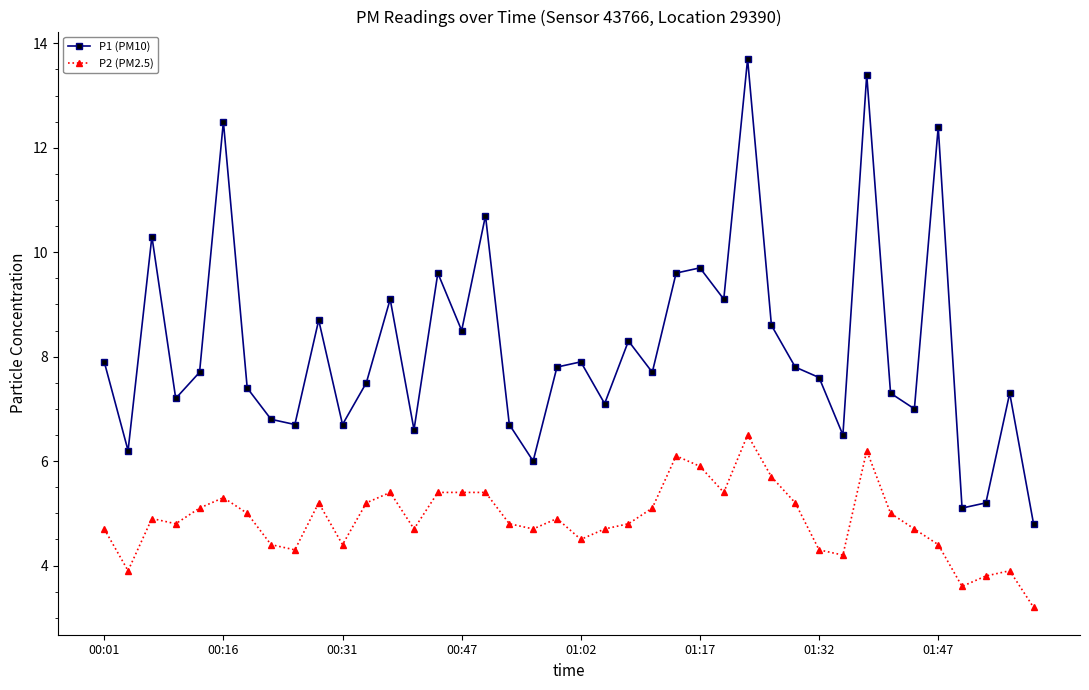

What is the average value of the P1 (PM10) series?

8.2